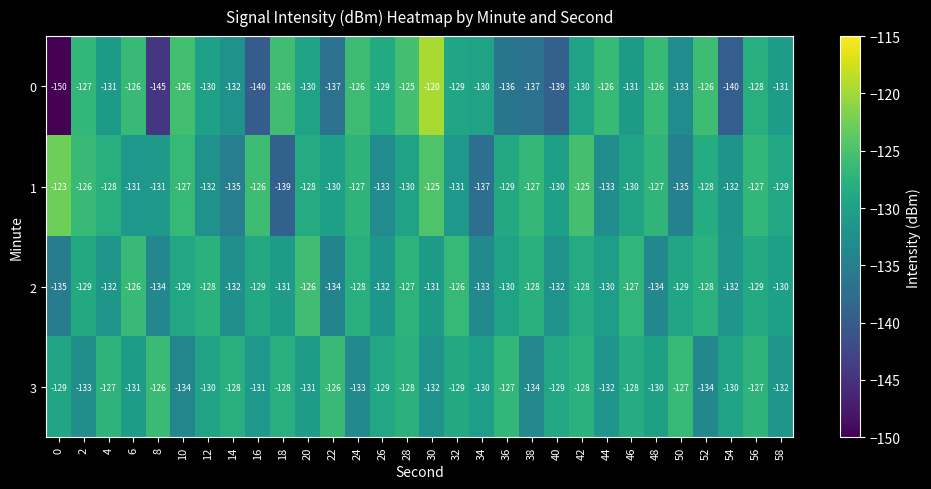

At which category does the chart reach its peak across all series?

30